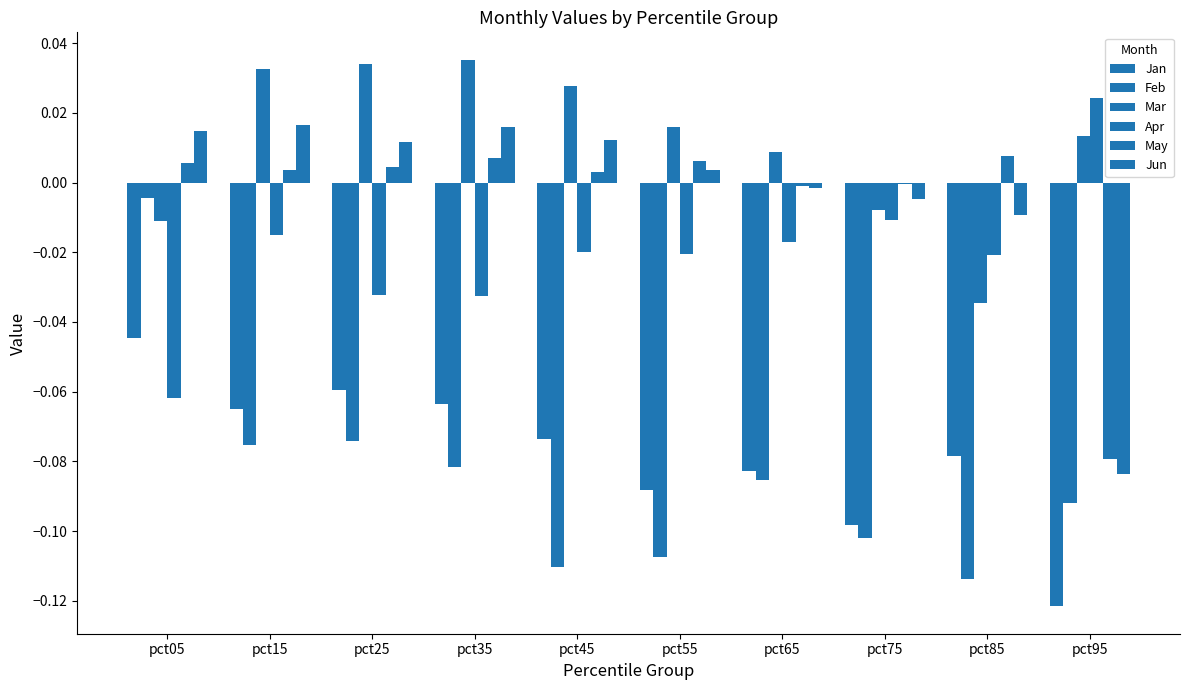

How many values in Jun are below zero?

4